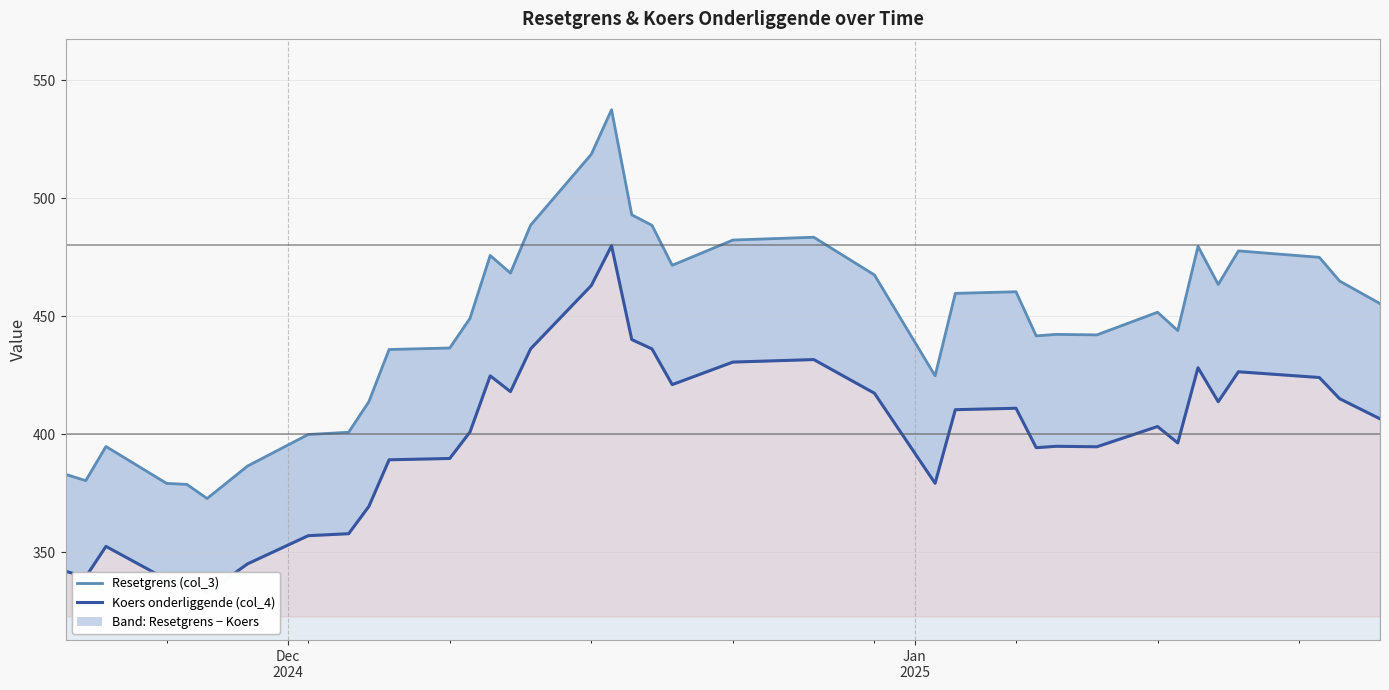

True or false: Resetgrens (col_3) and Koers onderliggende (col_4) intersect in this chart.

False